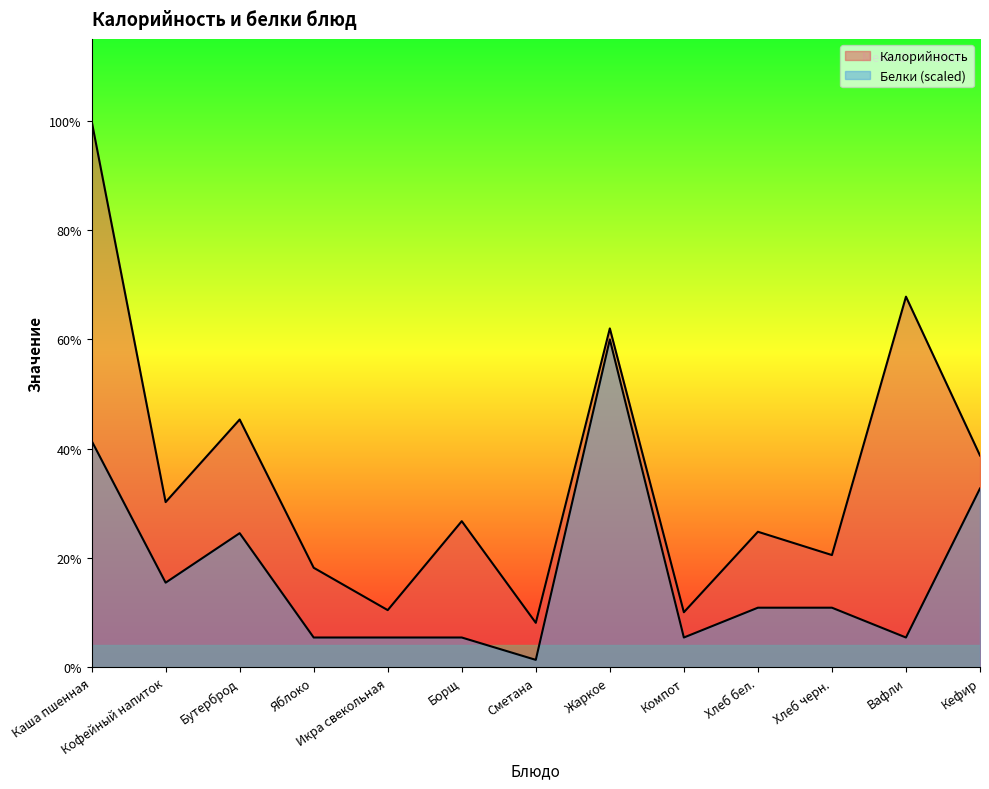

At which label does Калорийность reach its minimum?

Сметана